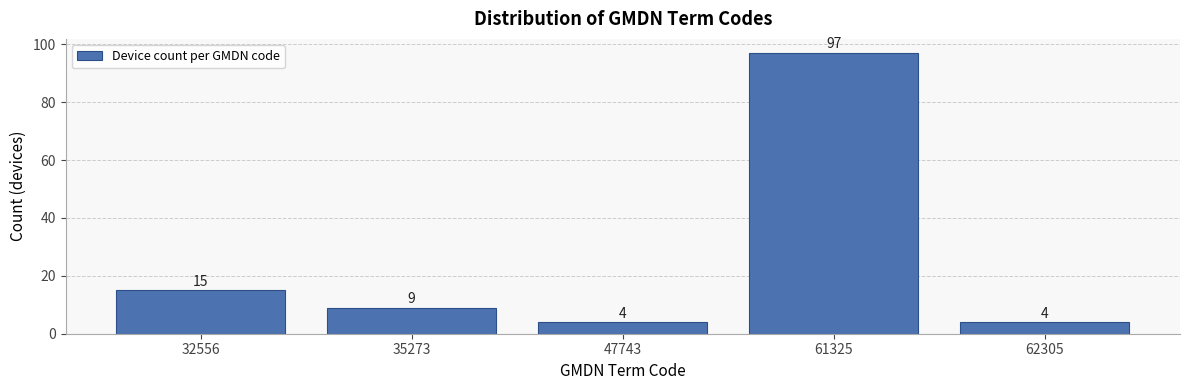

Reading left to right, transcribe all the data shown in this chart.

15	9	4	97	4